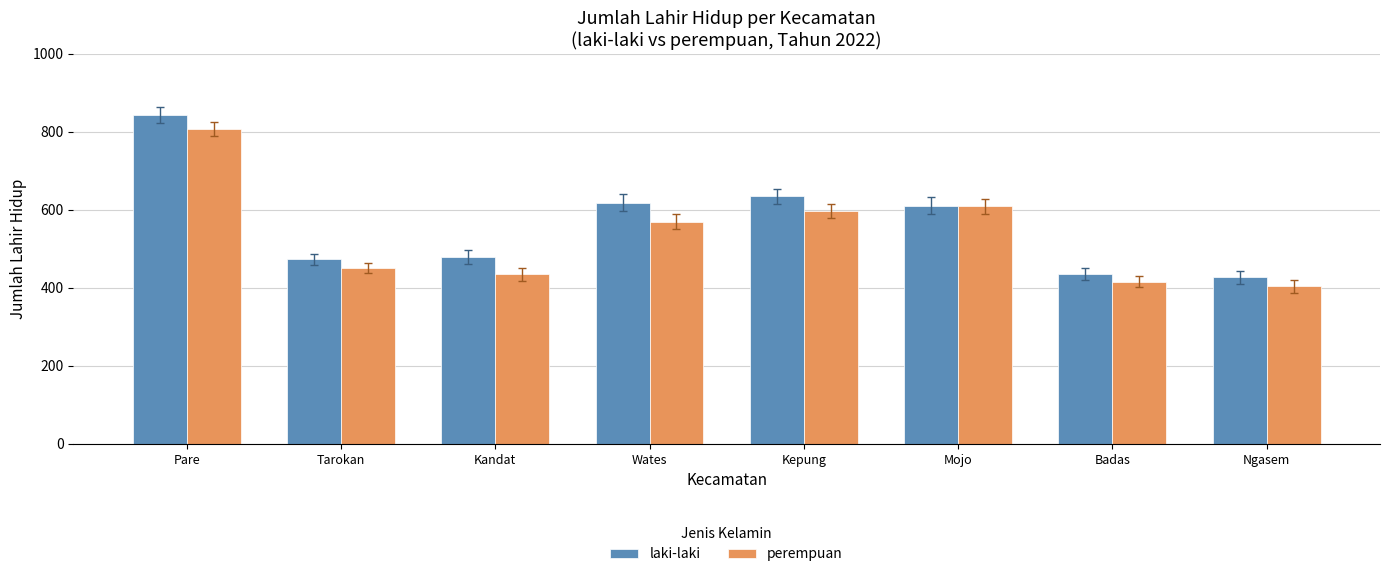

Reading left to right, list all the values displayed in this chart.

laki-laki: Pare=844	Tarokan=473	Kandat=478	Wates=618	Kepung=635	Mojo=611	Badas=435	Ngasem=427
perempuan: Pare=807	Tarokan=451	Kandat=435	Wates=570	Kepung=598	Mojo=609	Badas=416	Ngasem=404